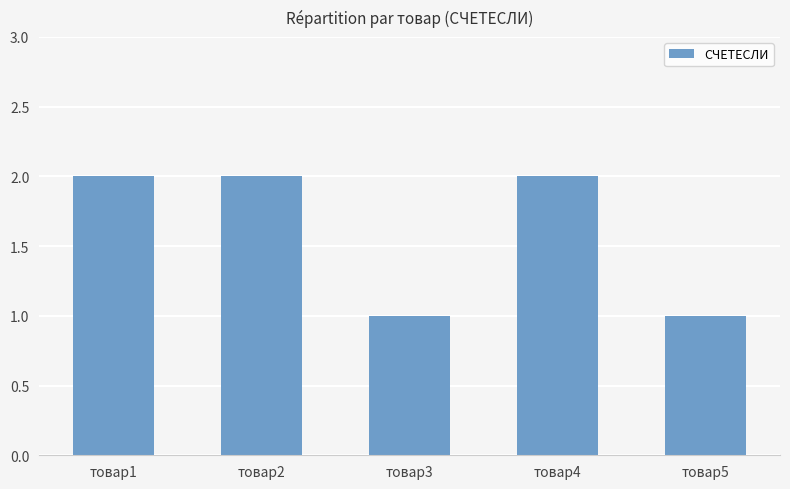

True or false: the data shows 0 at товар5.

False